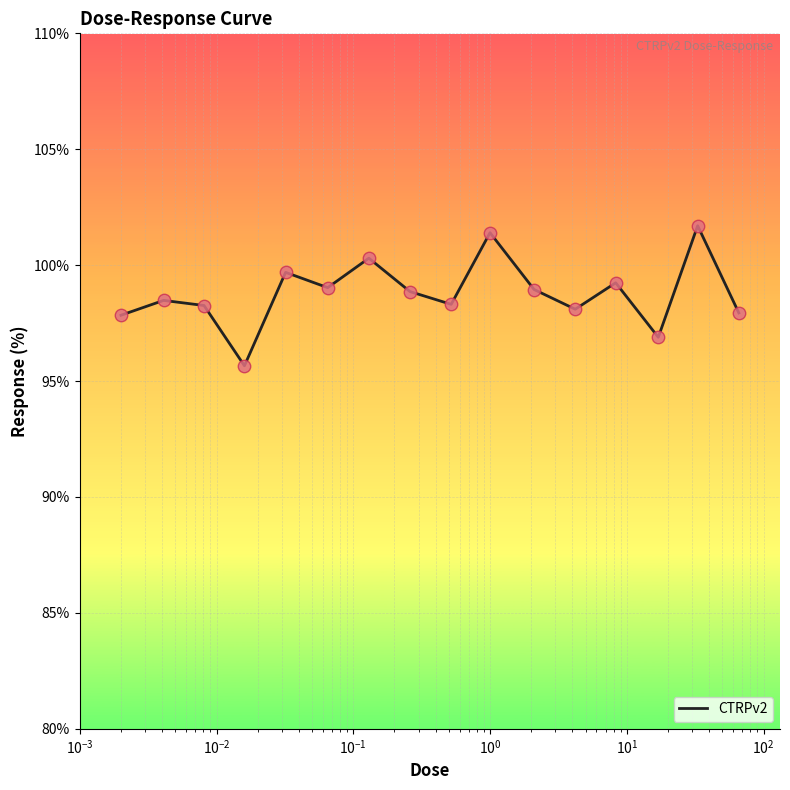

What is the minimum value shown in the chart?

95.7